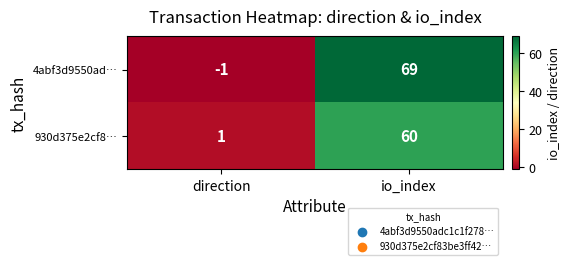

Which label corresponds to the smallest value in the chart?

direction